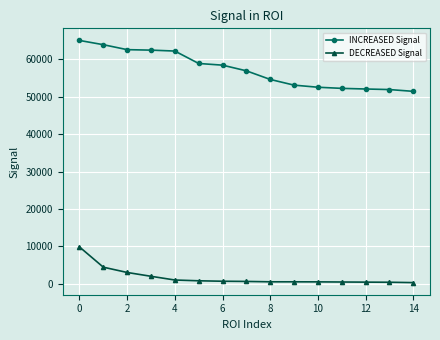

What is the greatest value displayed?

65085.1